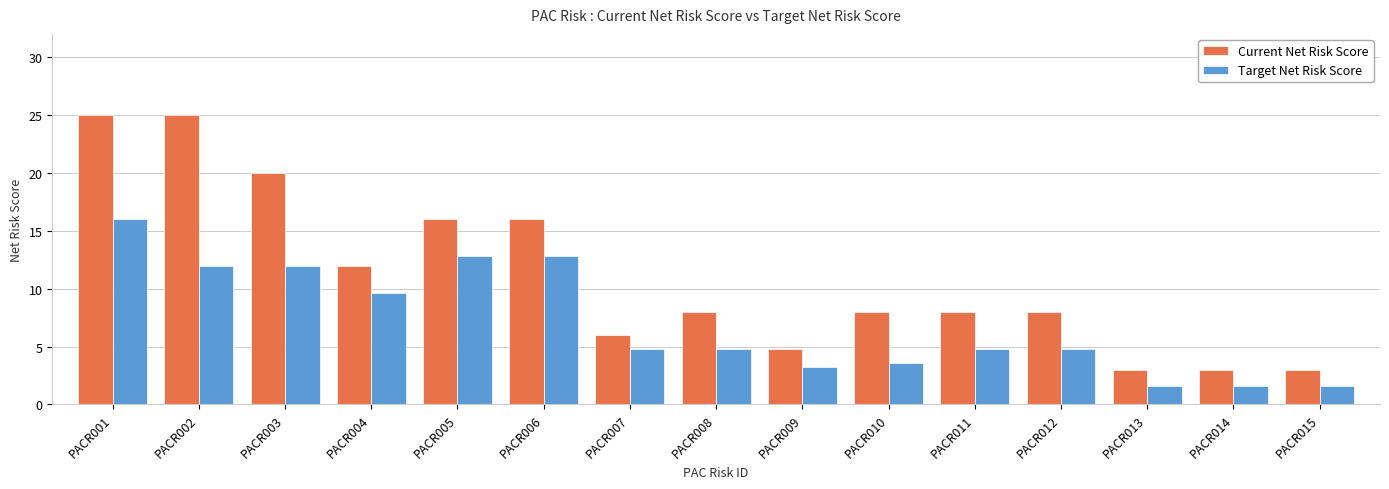

What is the highest value of the Target Net Risk Score series?

16.0